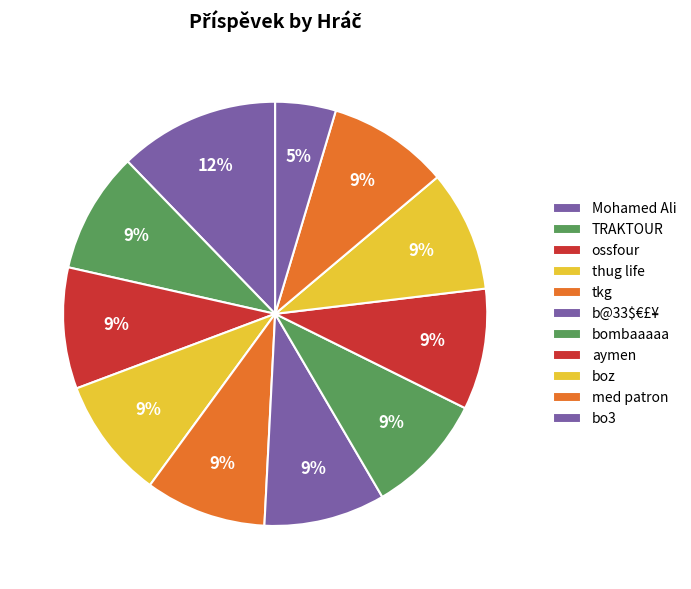

To the nearest percent, what is the average slice percentage?

9%